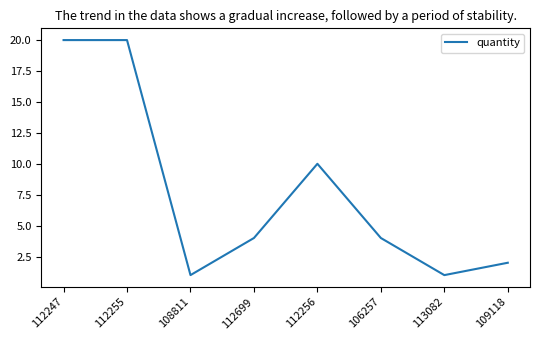

The value at 112255 is 20. True or false?

True